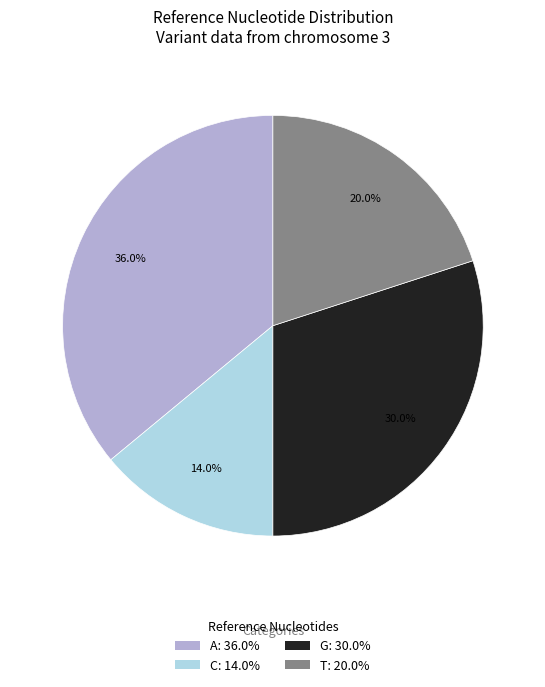

True or false: G accounts for 21% of the total.

False